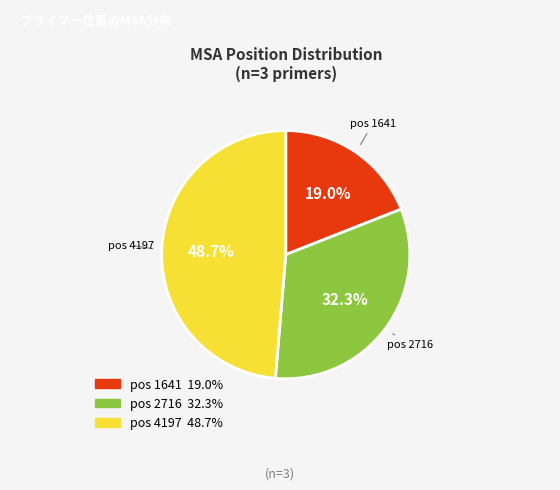

Is there any slice that represents more than half of the pie?

No